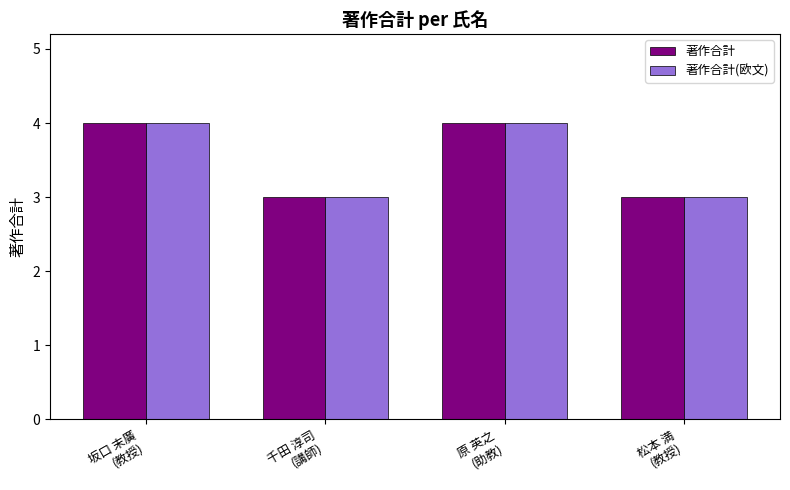

What are all the series names shown in the legend?

著作合計, 著作合計(欧文)